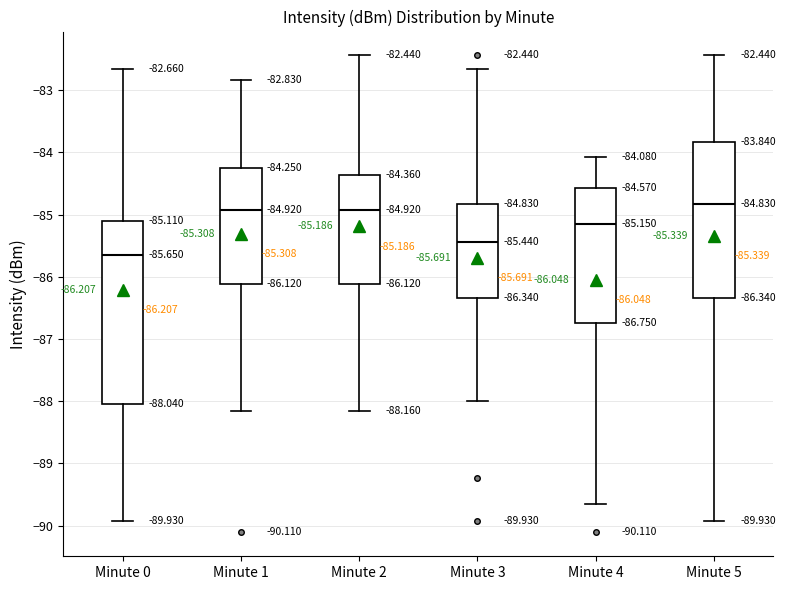

Which box is the tallest, from its lower edge to its upper edge?

Minute 0